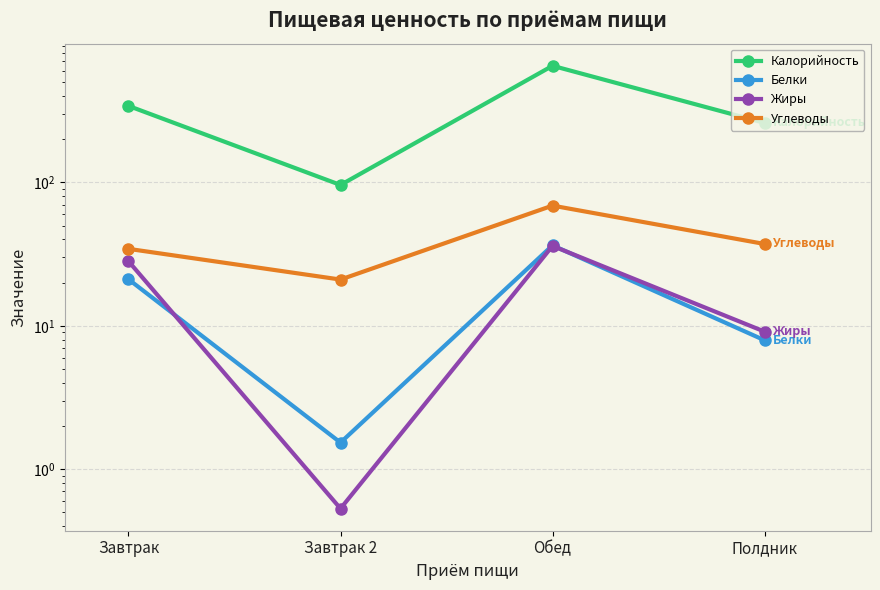

What is the sum of all Углеводы values?

161.5